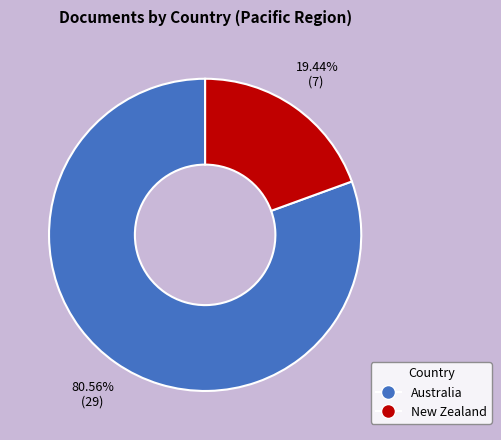

Which category has the smallest portion of the pie?

New Zealand